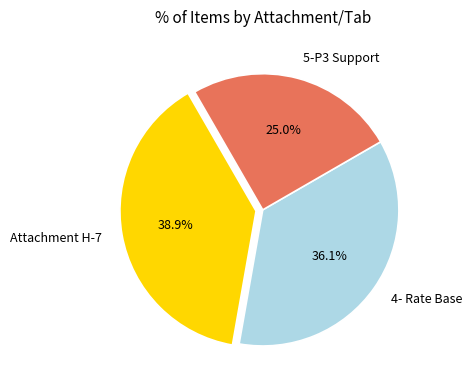

To the nearest percent, what is the average slice percentage?

33%